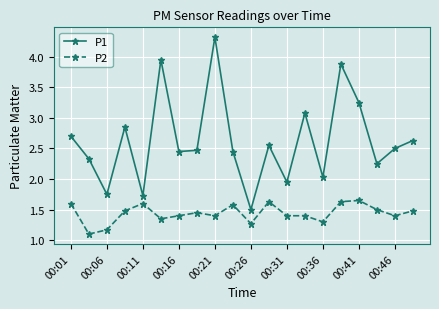

Does the chart display data point markers on the line(s)?

Yes